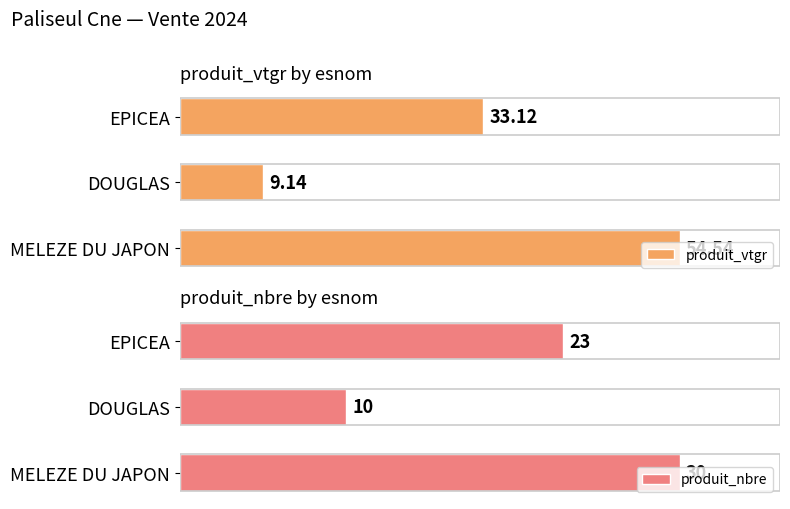

Where is produit_vtgr nearest to the value 31?

EPICEA